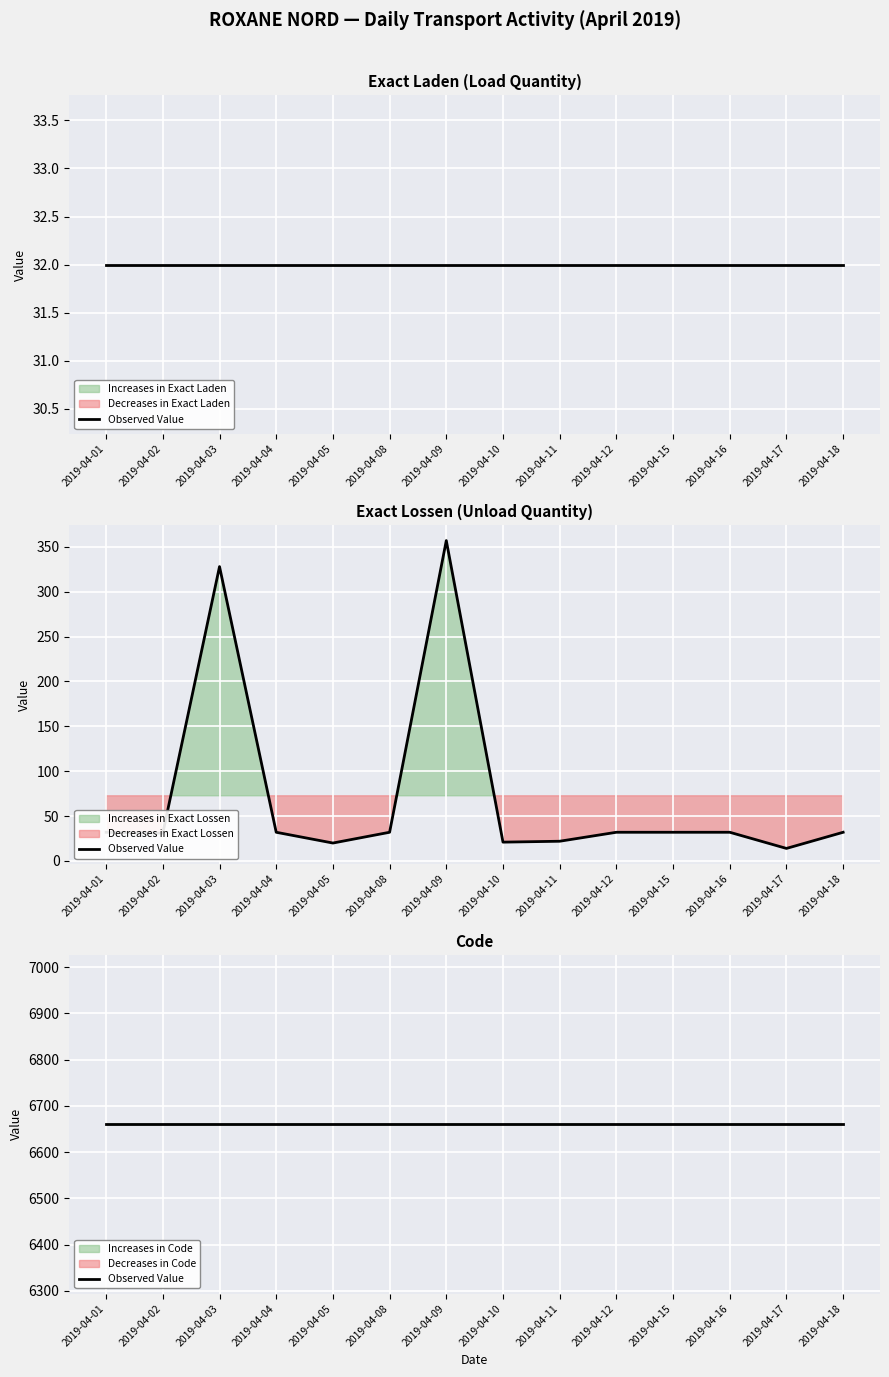

Between 2019-04-17 and 2019-04-05, which is larger?

2019-04-17